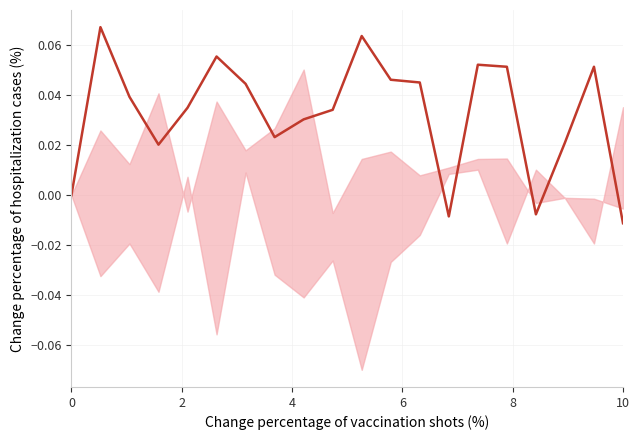

What is the difference between the maximum and minimum values?

0.1